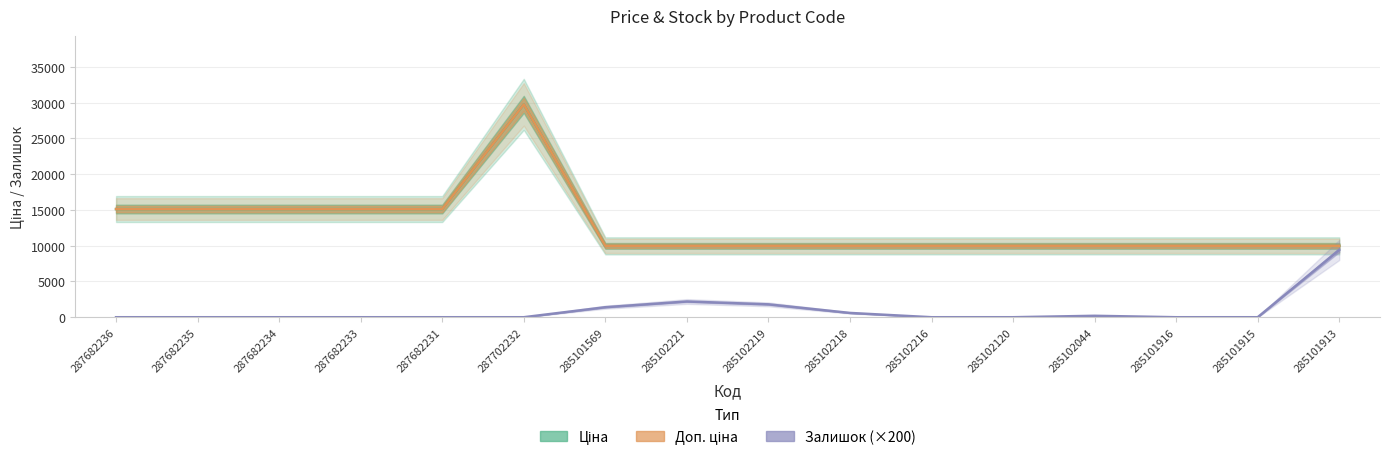

What is the average value of the Залишок series?

975.0